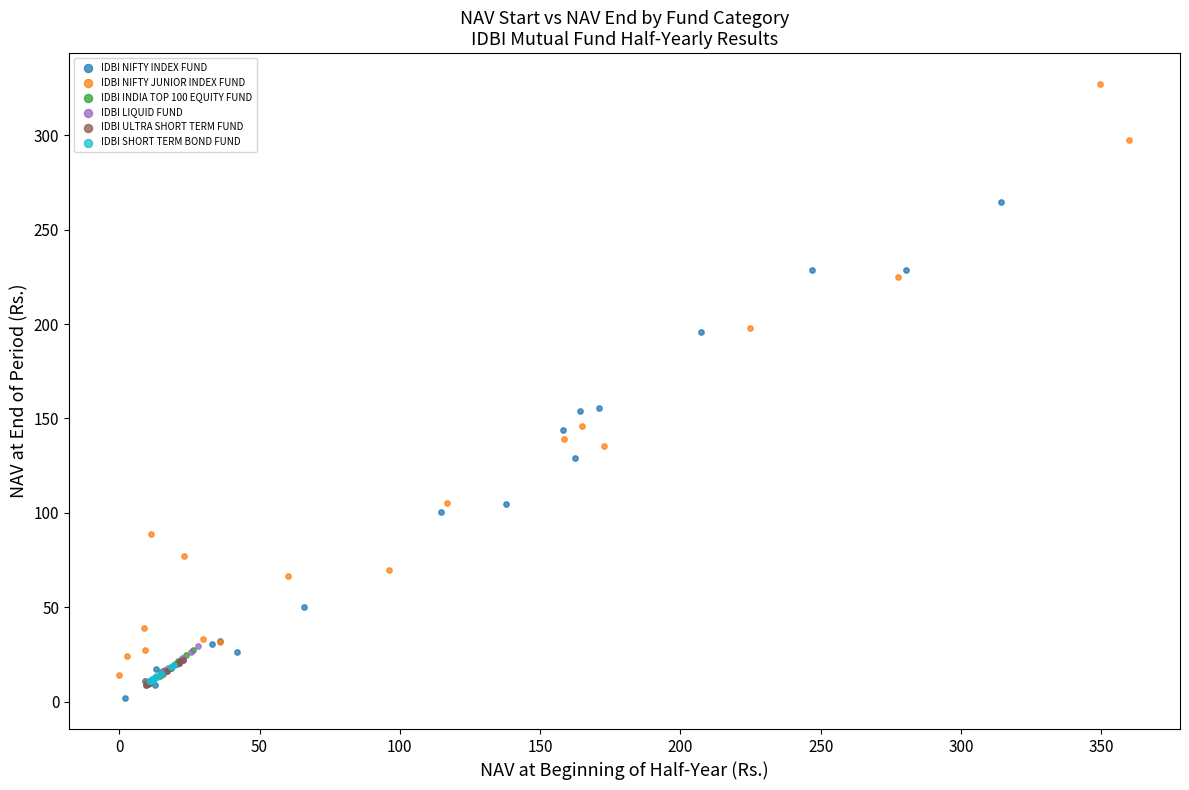

Which series has the widest spread of Y values?

IDBI NIFTY JUNIOR INDEX FUND